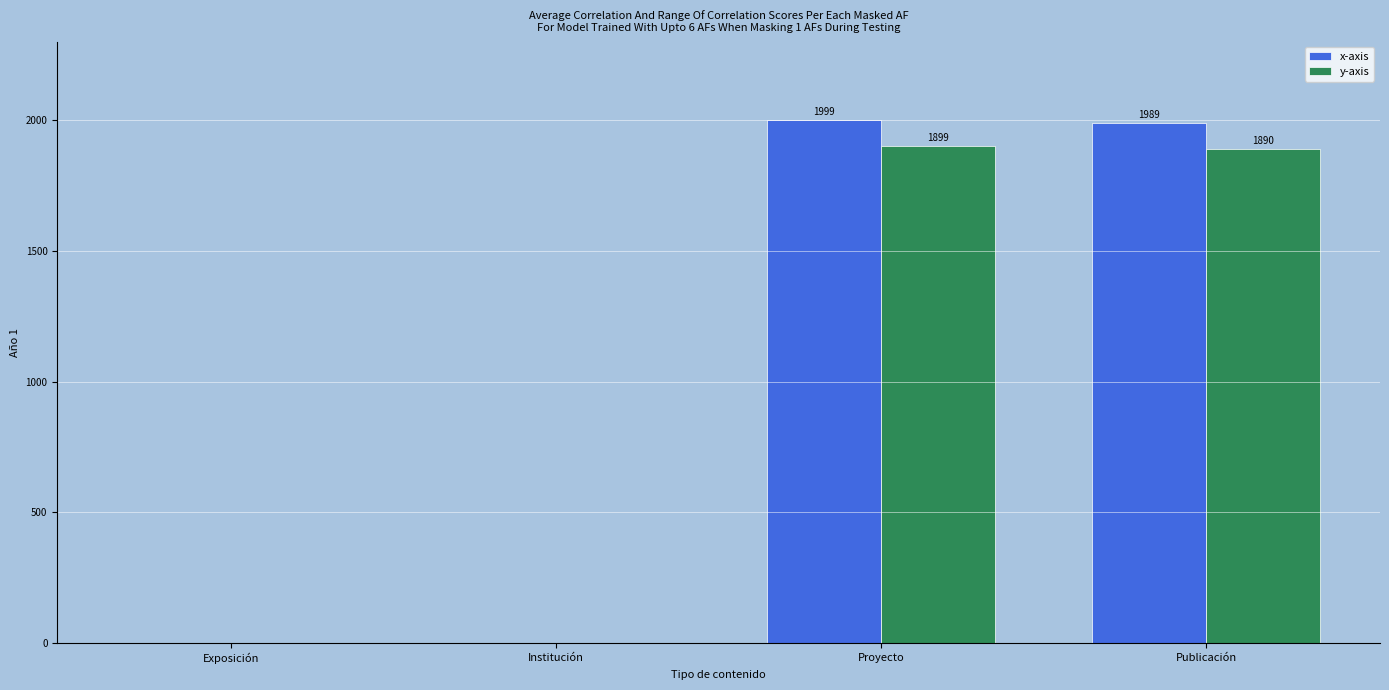

Which series changed the most between Institución and Proyecto?

x-axis